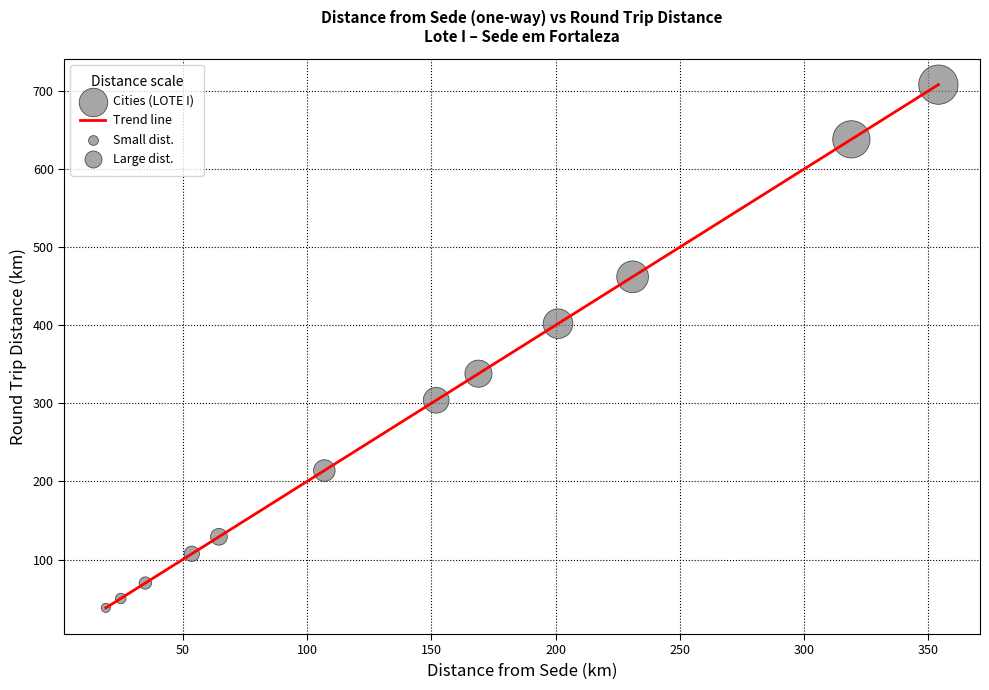

What is the greatest value displayed?

708.0